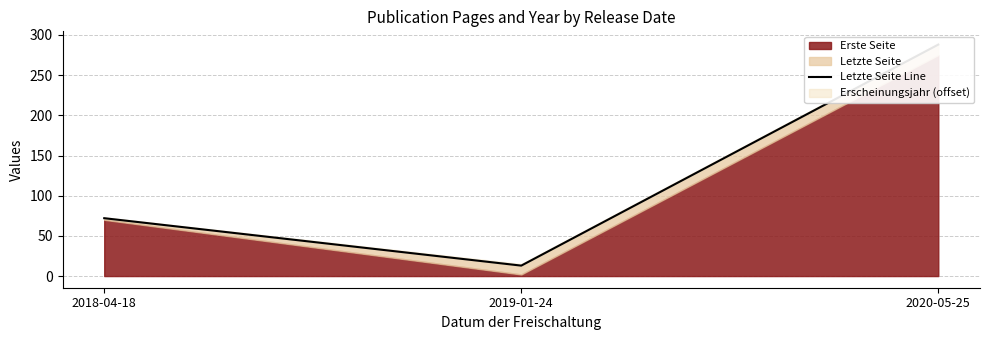

Rank the categories by value from highest to lowest.

2020-05-25, 2018-04-18, 2019-01-24